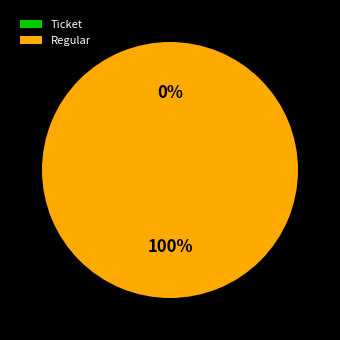

Does Regular represent more than half of the total?

Yes